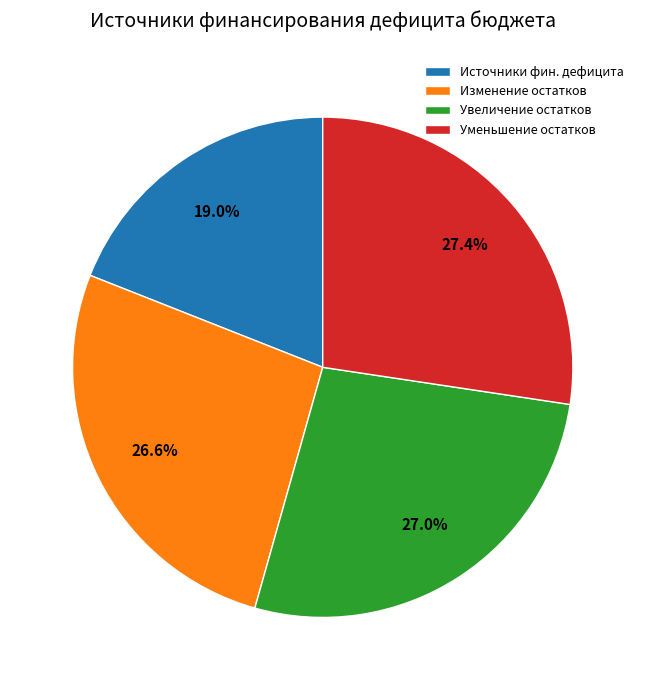

What is the total percentage of Увеличение остатков and Изменение остатков?

53.6%